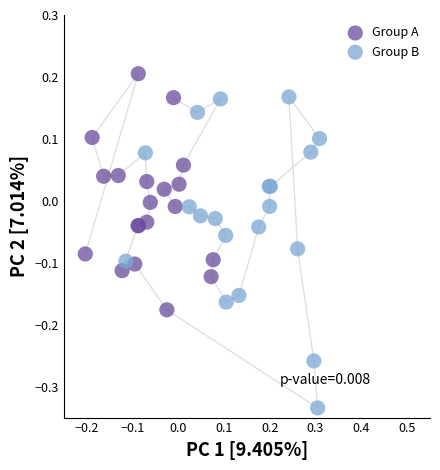

Which series has the widest spread of Y values?

Group B